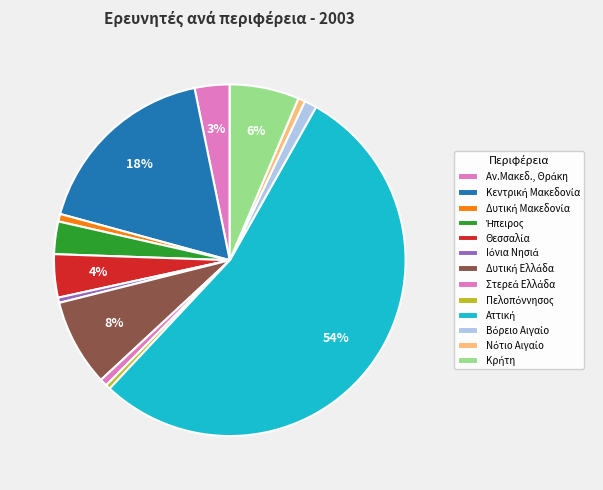

How many slices are in this pie chart?

13